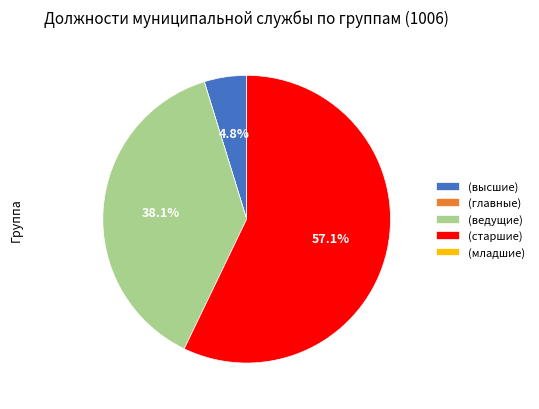

To the nearest percent, what is the difference between the largest and smallest slice percentages?

57%